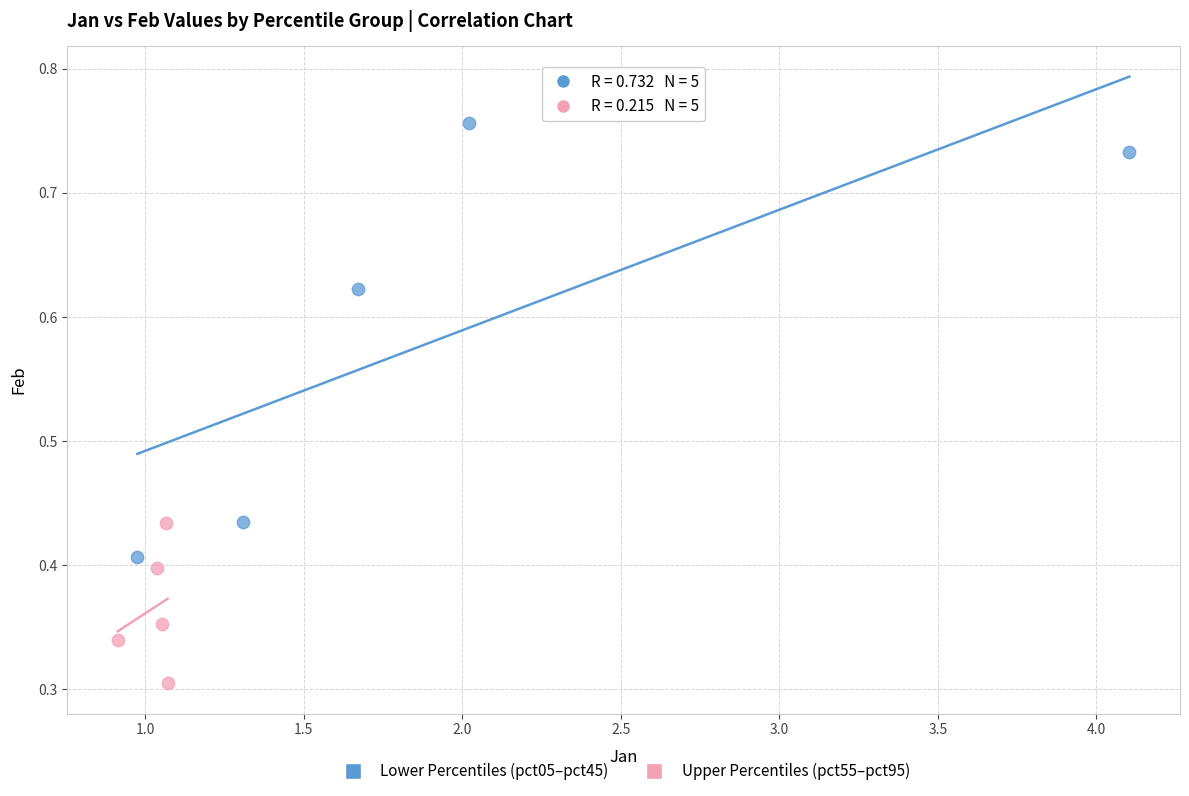

Which series reaches the minimum Y coordinate?

Upper Percentiles (pct55–pct95)